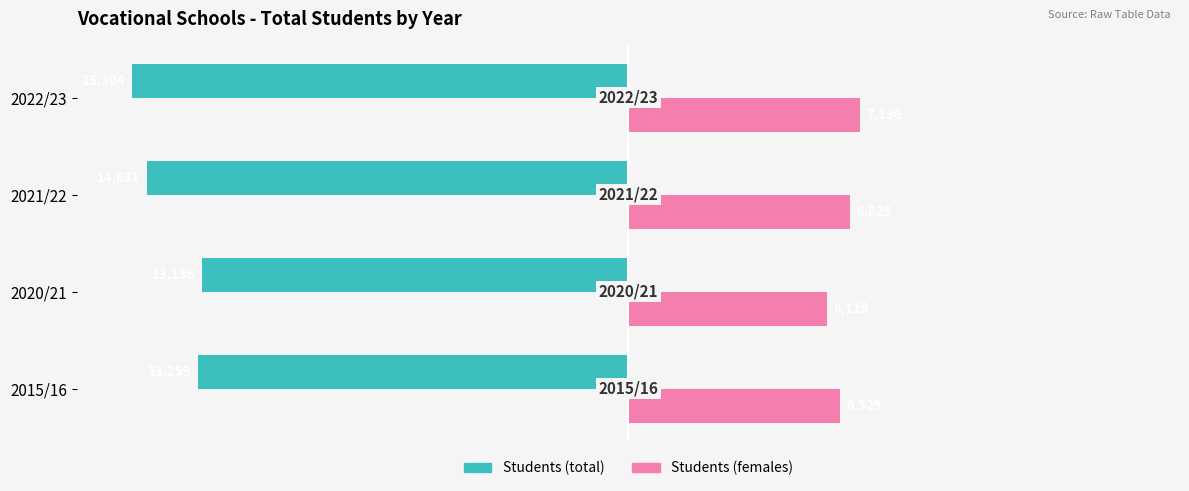

How many values in the Students (total) series exceed -13259?

1